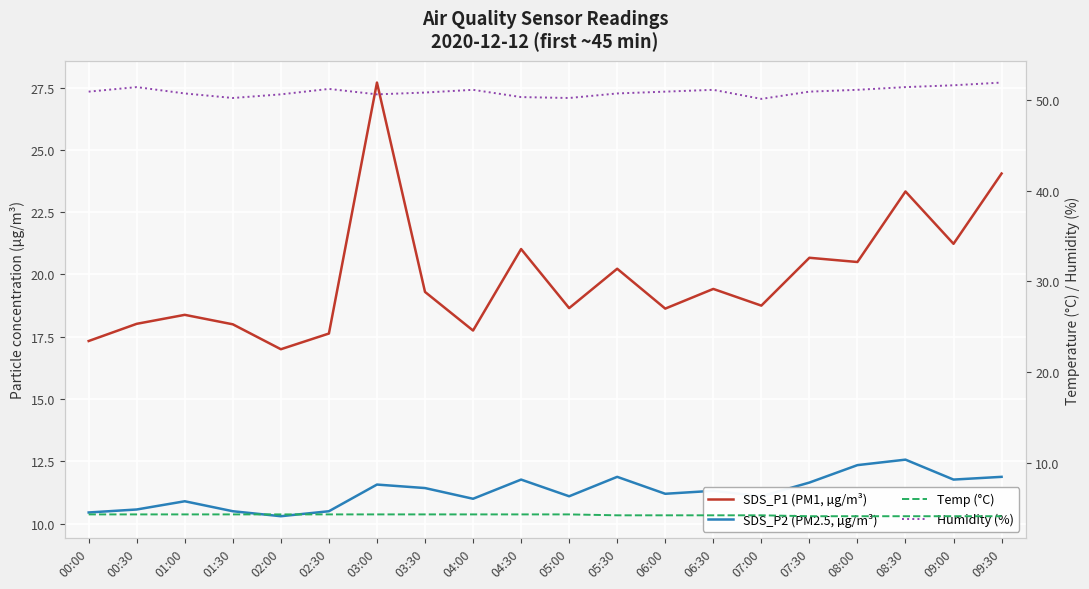

How many series are shown in this chart?

4